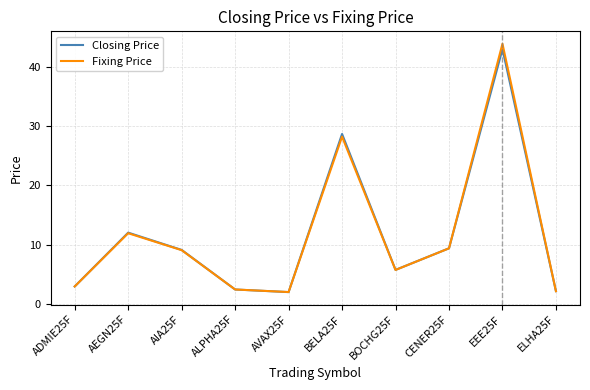

What position from the right is AVAX25F?

6